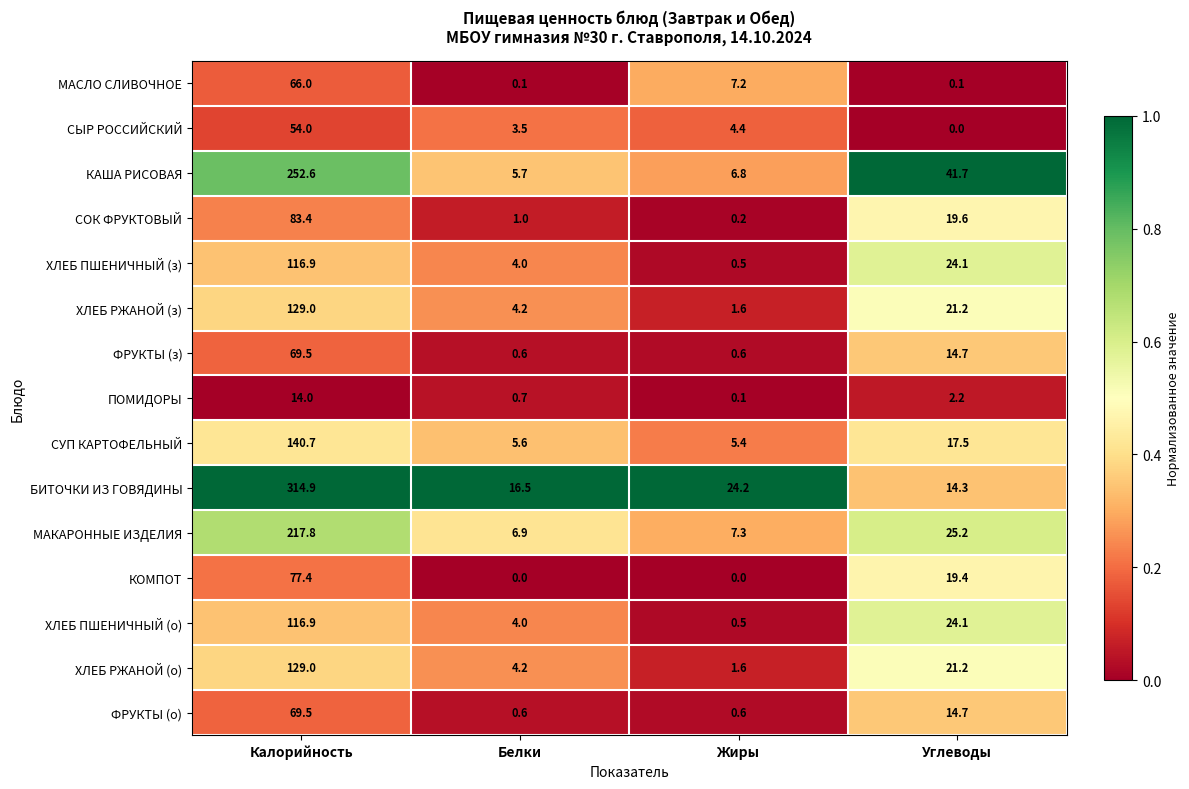

What is the sum of the ХЛЕБ РЖАНОЙ (з) values at Жиры and Углеводы?

22.8